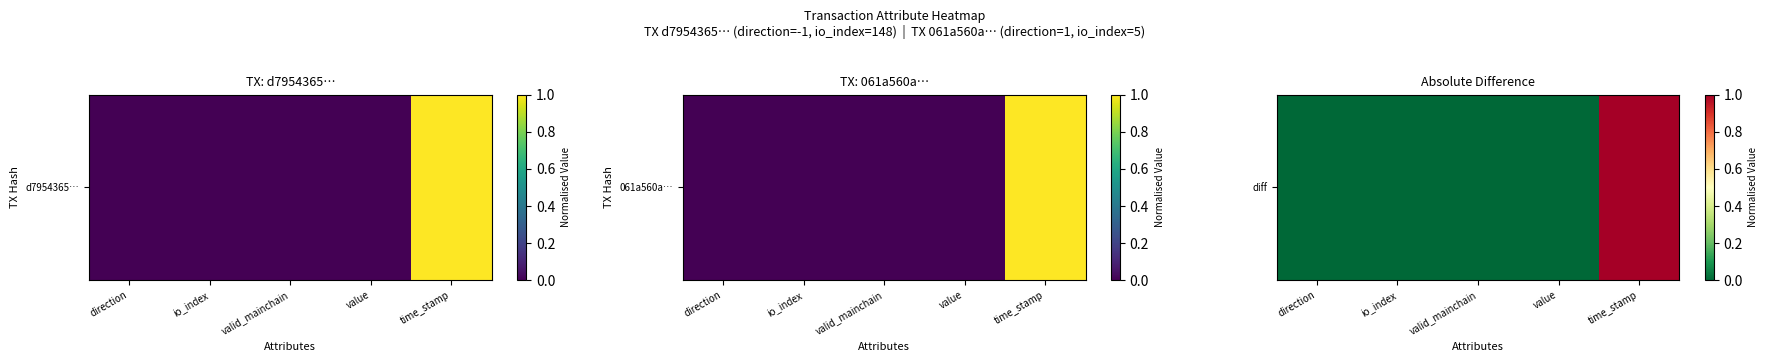

Is it true that the value at valid_mainchain is 0.0?

True